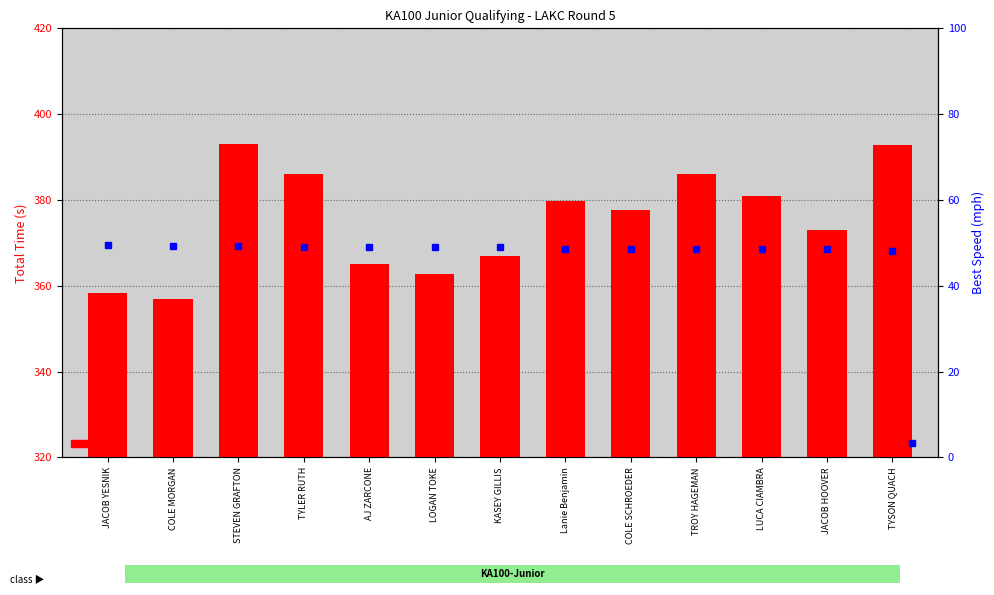

Read the Best Speed value at STEVEN GRAFTON.

49.3